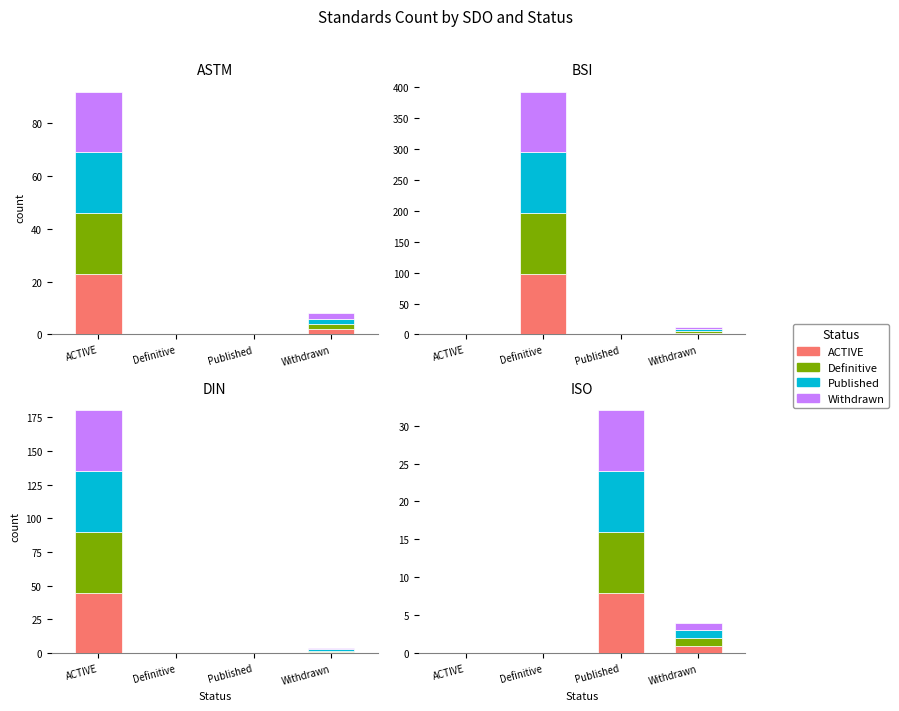

Between ACTIVE and Published, which is larger?

Published